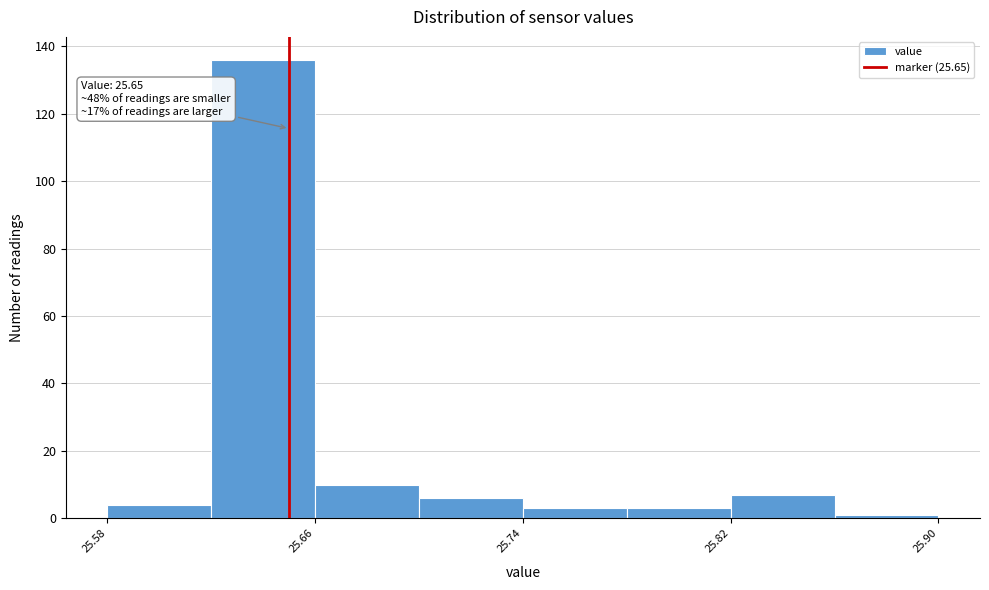

Over which range of the x-axis is the bar tallest?

25.62 to 25.66